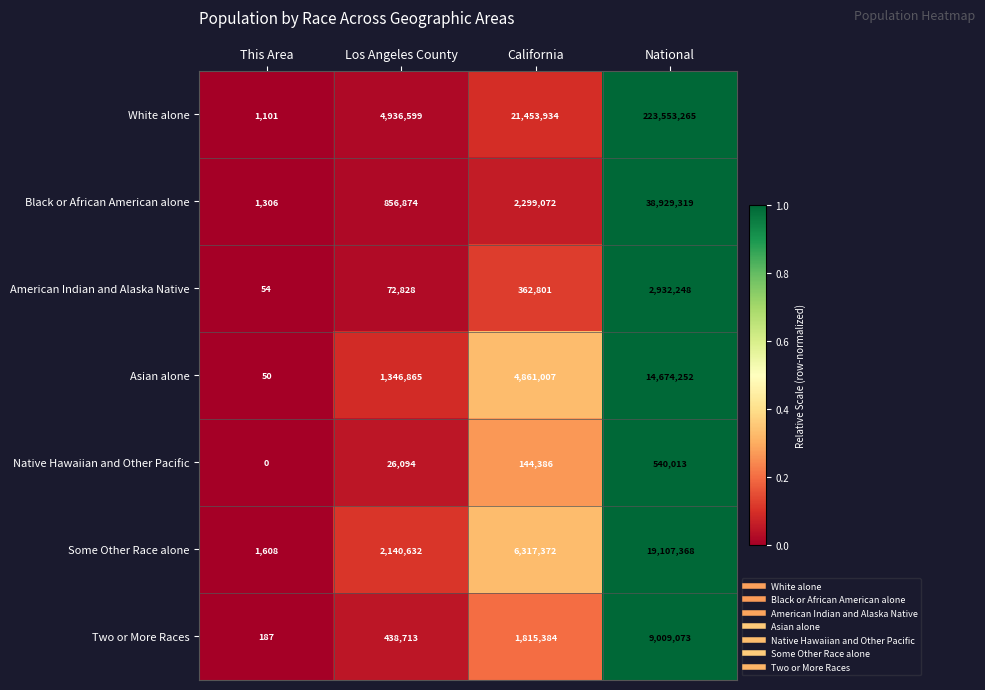

Which category has the highest value across all series?

National